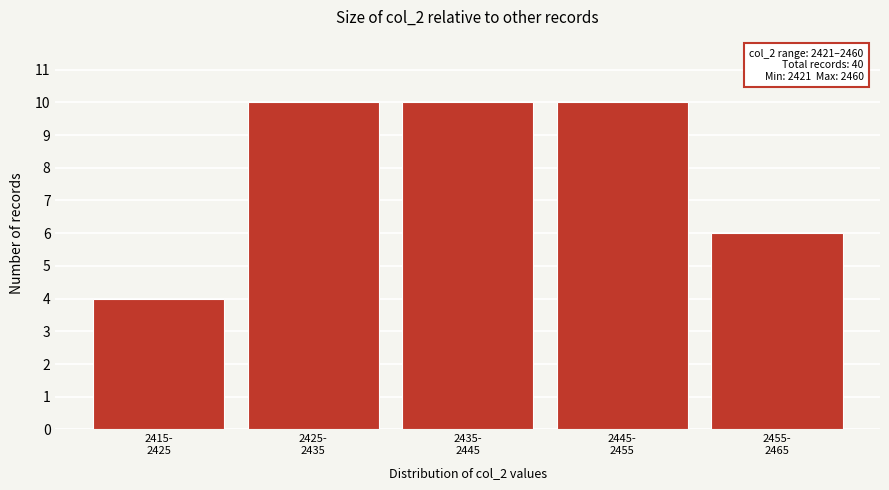

Reading right to left, list all the values displayed in this chart.

6	10	10	10	4